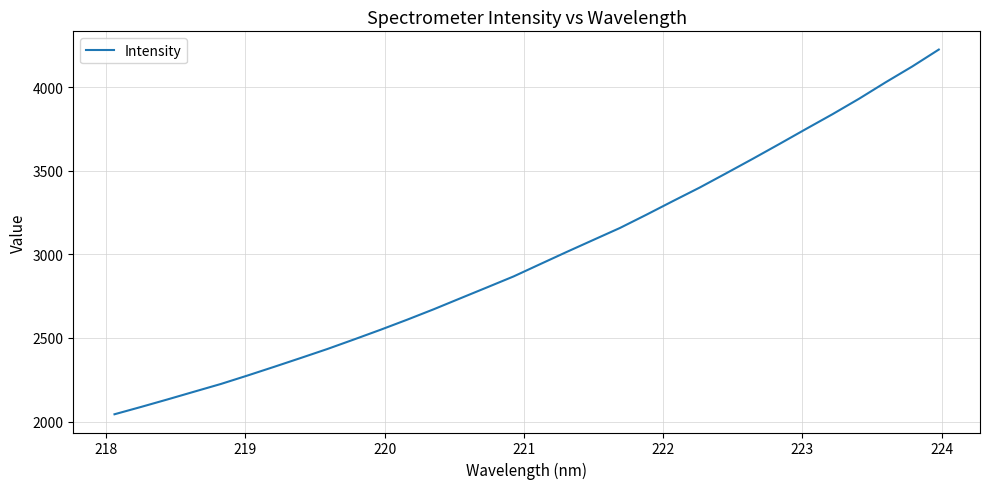

What is the smallest value displayed?

2043.5